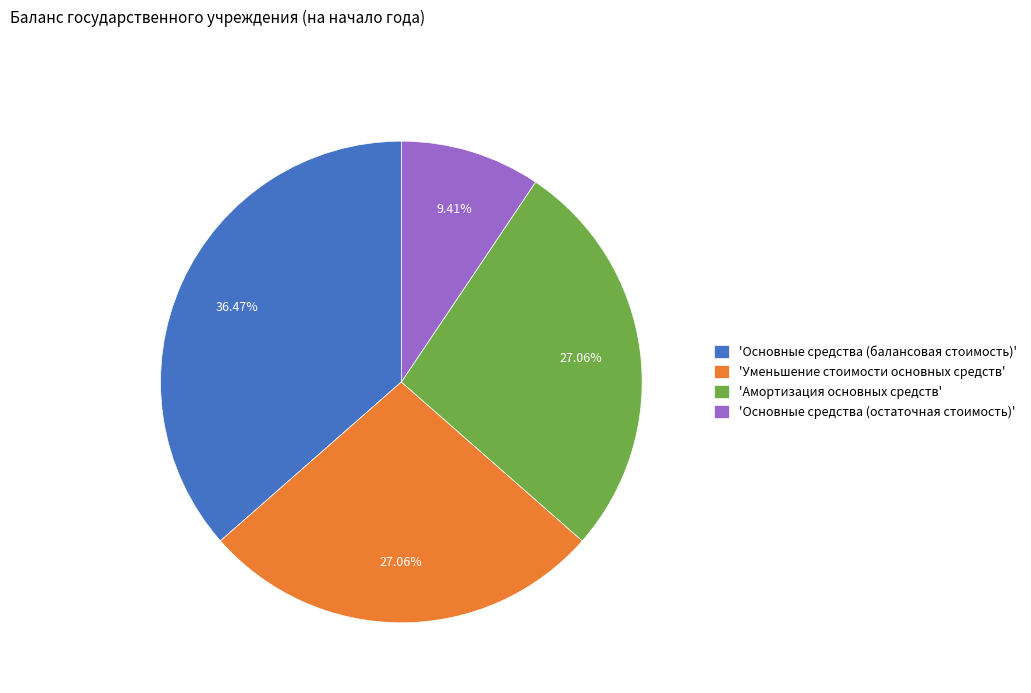

Combined, do 'Основные средства (остаточная стоимость)' and 'Основные средства (балансовая стоимость)' account for over 50%?

No